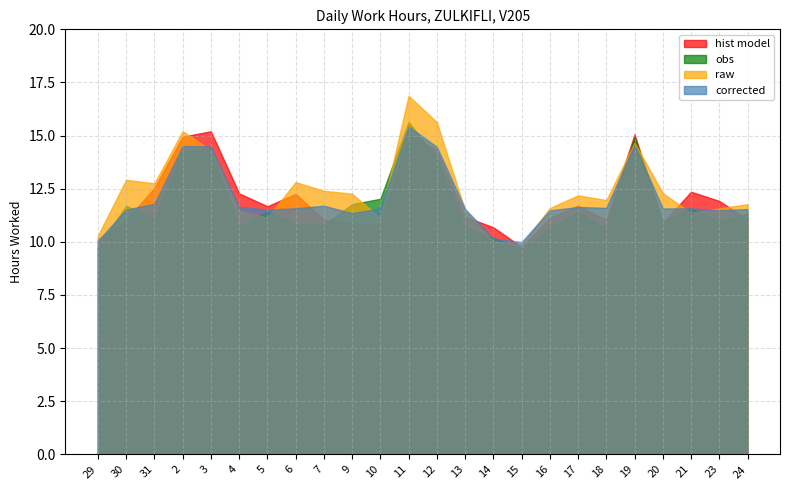

True or false: obs has more than 0 interior local peaks.

True